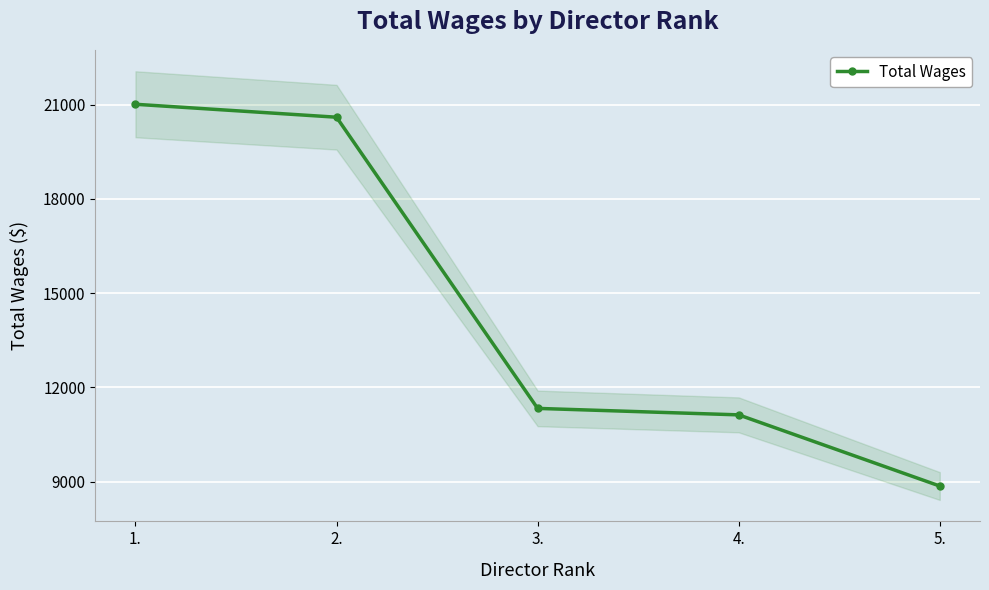

Rank the categories by value from lowest to highest.

5., 4., 3., 2., 1.